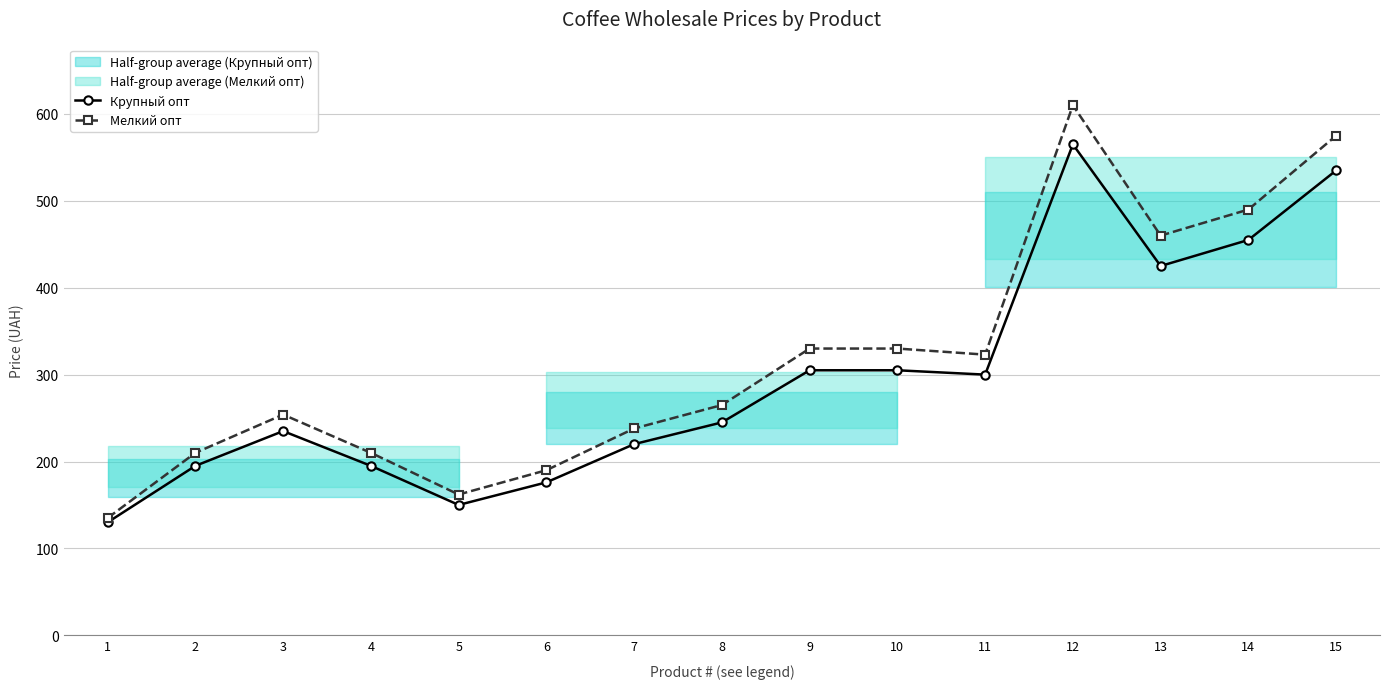

How many values in the Крупный опт series exceed 245?

7